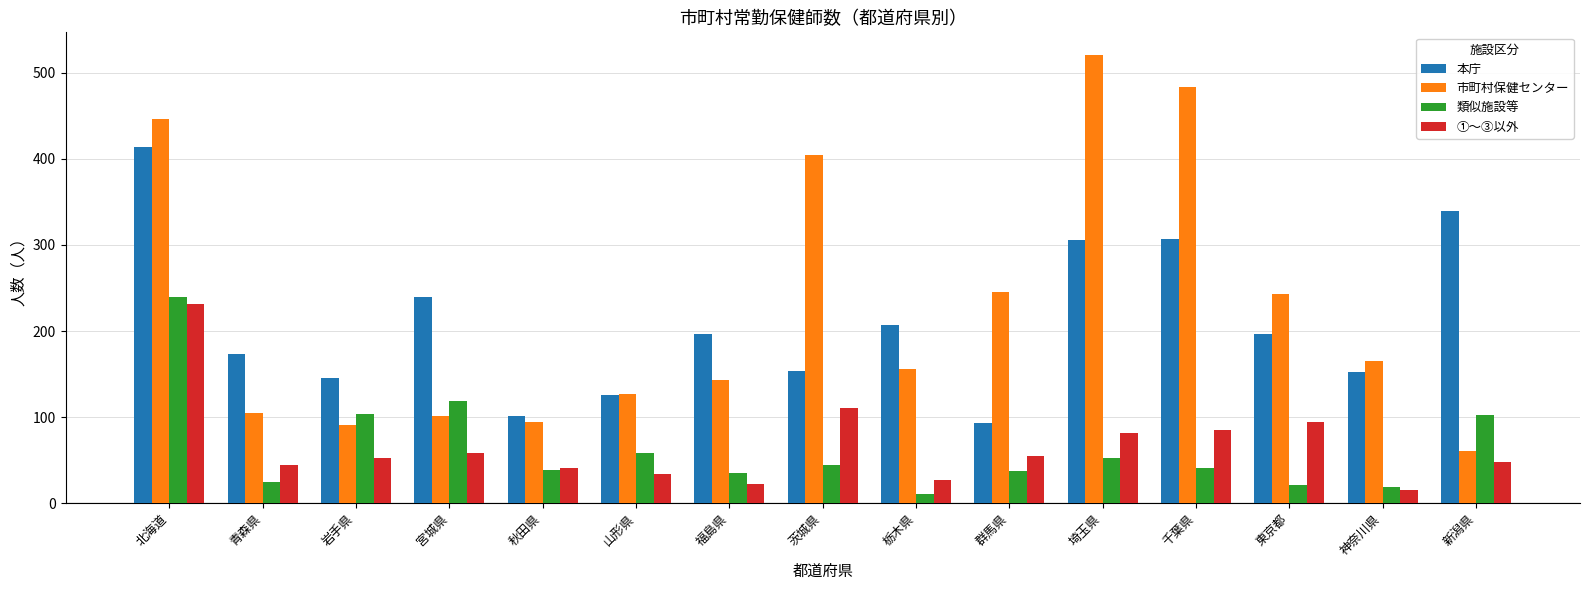

What position from the left is 埼玉県?

11